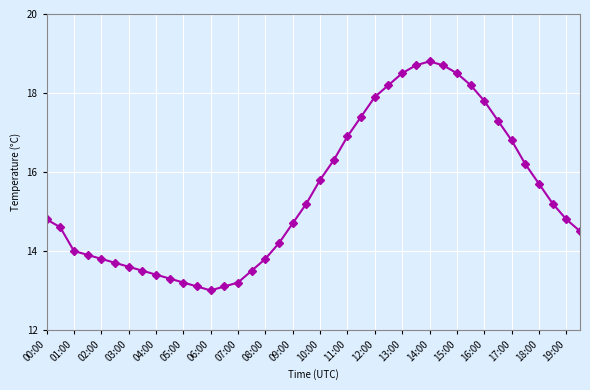

What is the smallest value displayed?

13.0